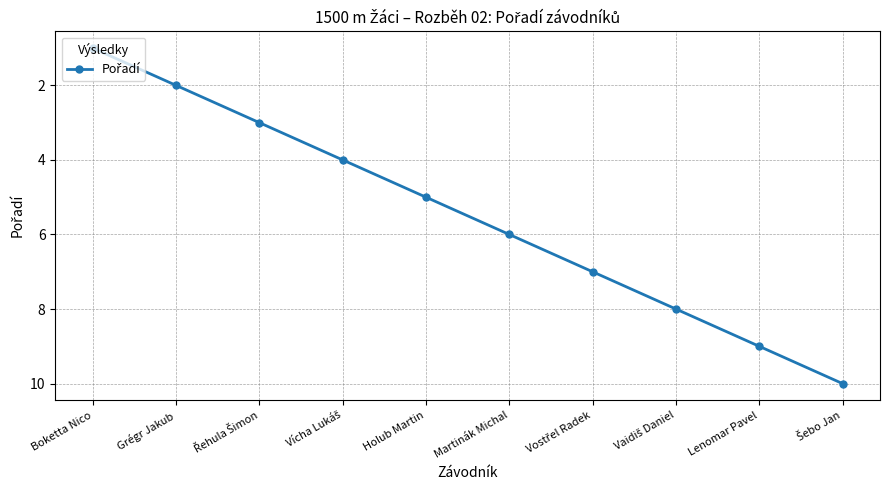

How many data points are less than 6?

5